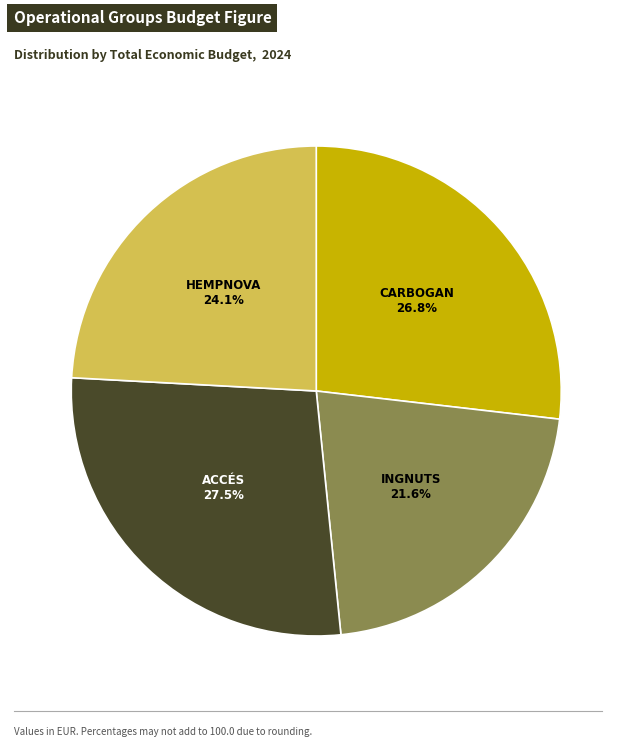

Is there any slice that represents more than half of the pie?

No